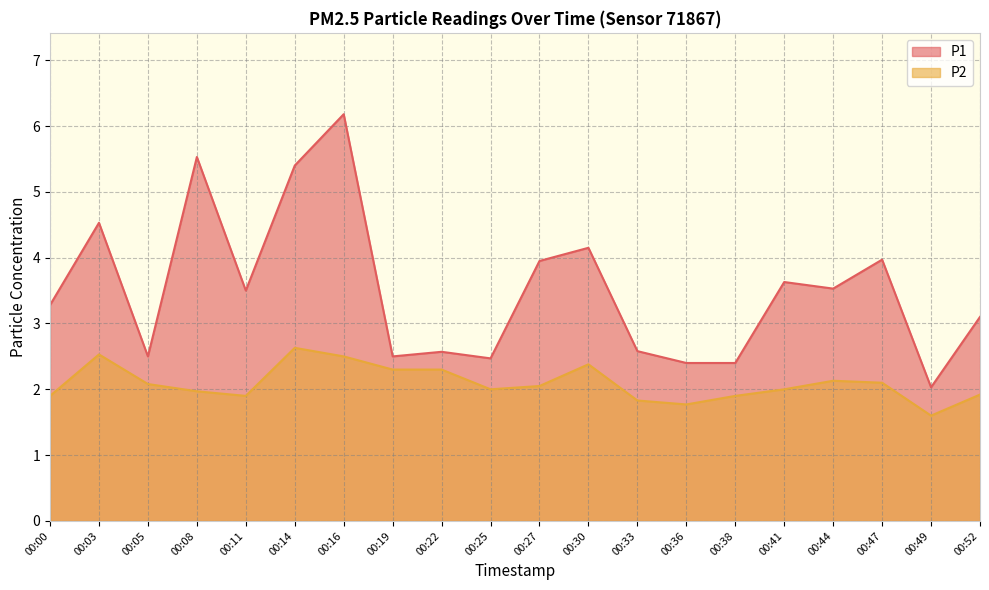

Reading right to left, extract all data points from this chart.

P1: 3.1	2.0	4.0	3.5	3.6	2.4	2.4	2.6	4.2	4.0	2.5	2.6	2.5	6.2	5.4	3.5	5.5	2.5	4.5	3.3
P2: 1.9	1.6	2.1	2.1	2.0	1.9	1.8	1.8	2.4	2.0	2.0	2.3	2.3	2.5	2.6	1.9	2.0	2.1	2.5	1.9